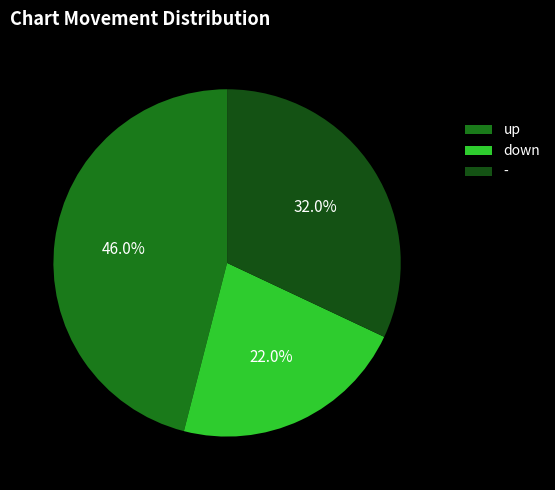

What percentage is the up slice, to the nearest percent?

46%